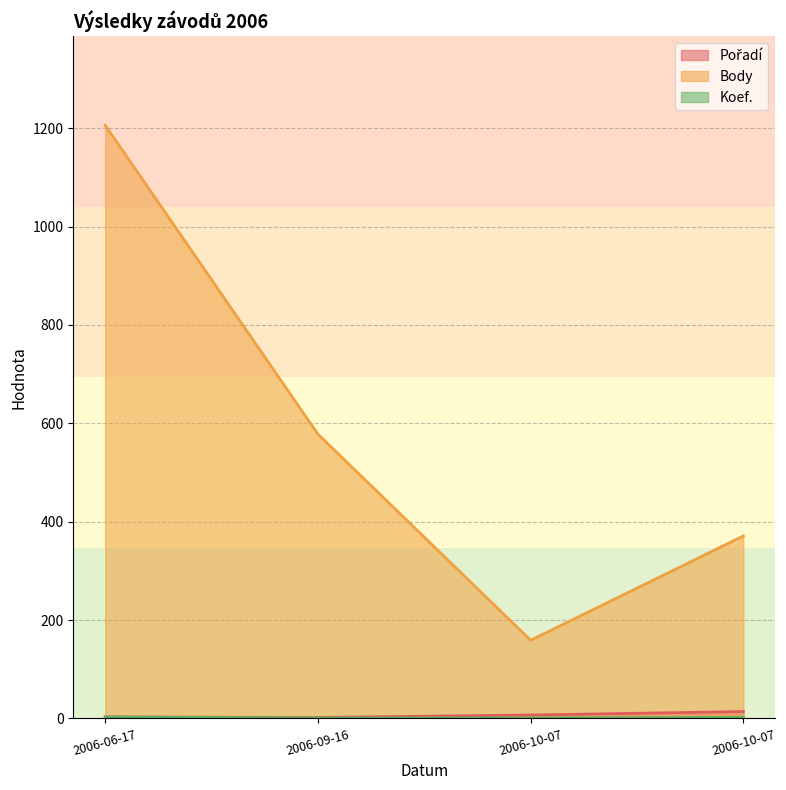

True or false: Pořadí and Koef. intersect in this chart.

False